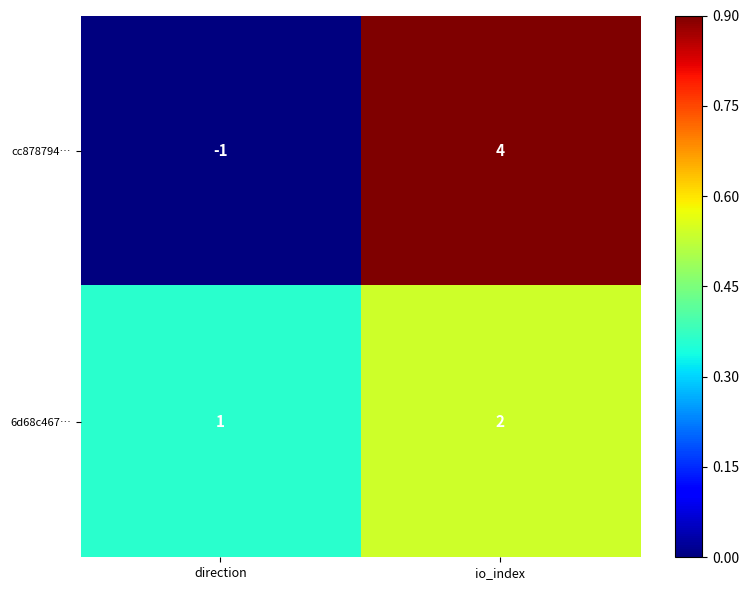

The cc878794… series shows -1 at direction. True or false?

True